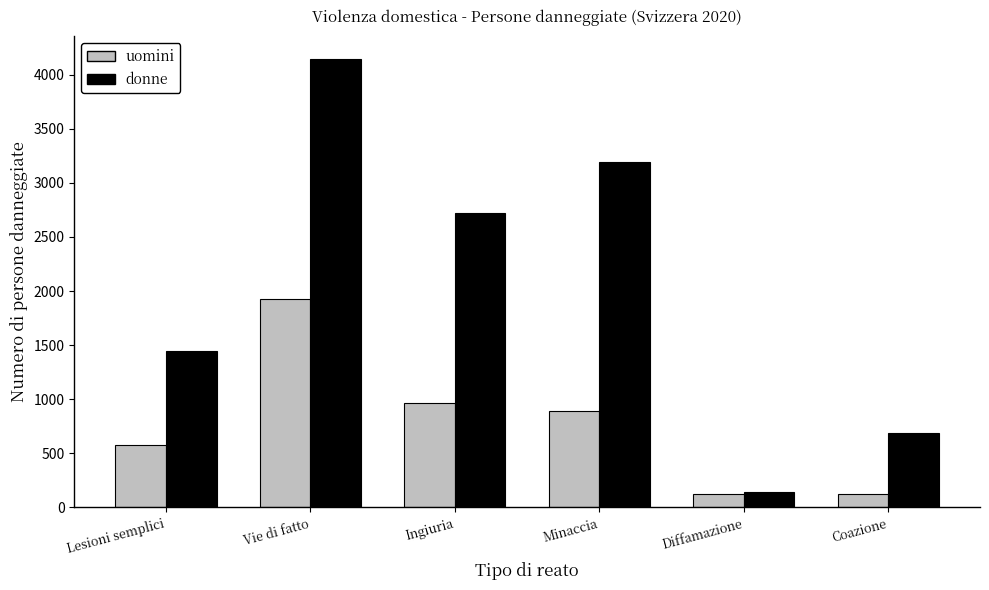

What is the difference between the highest and lowest values at Lesioni semplici?

862